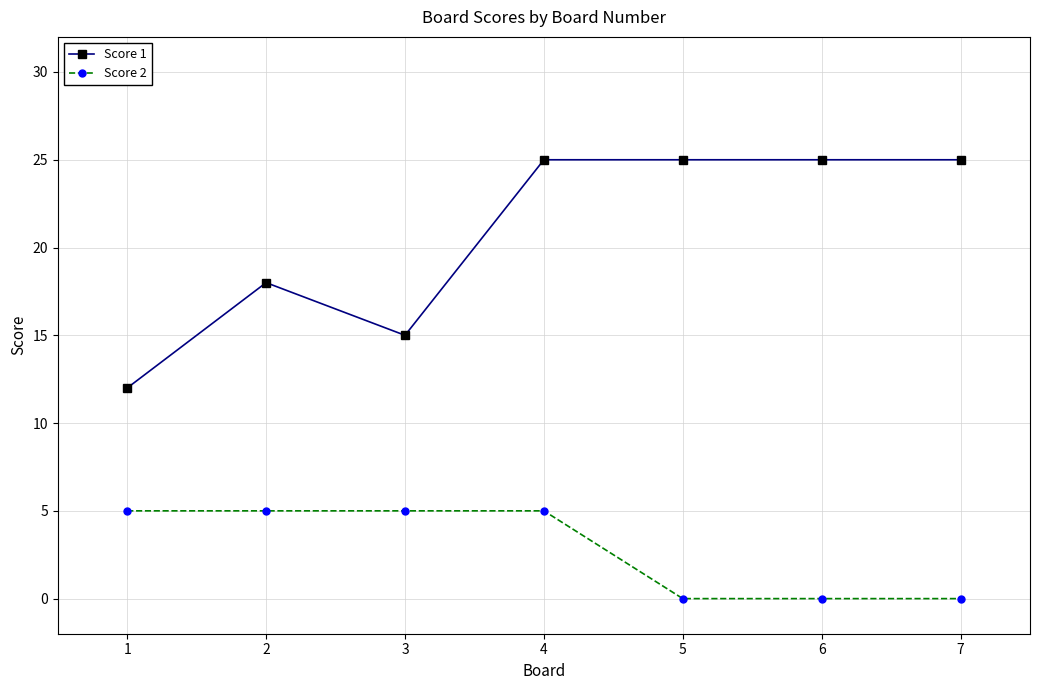

Does the chart display data point markers on the line(s)?

Yes